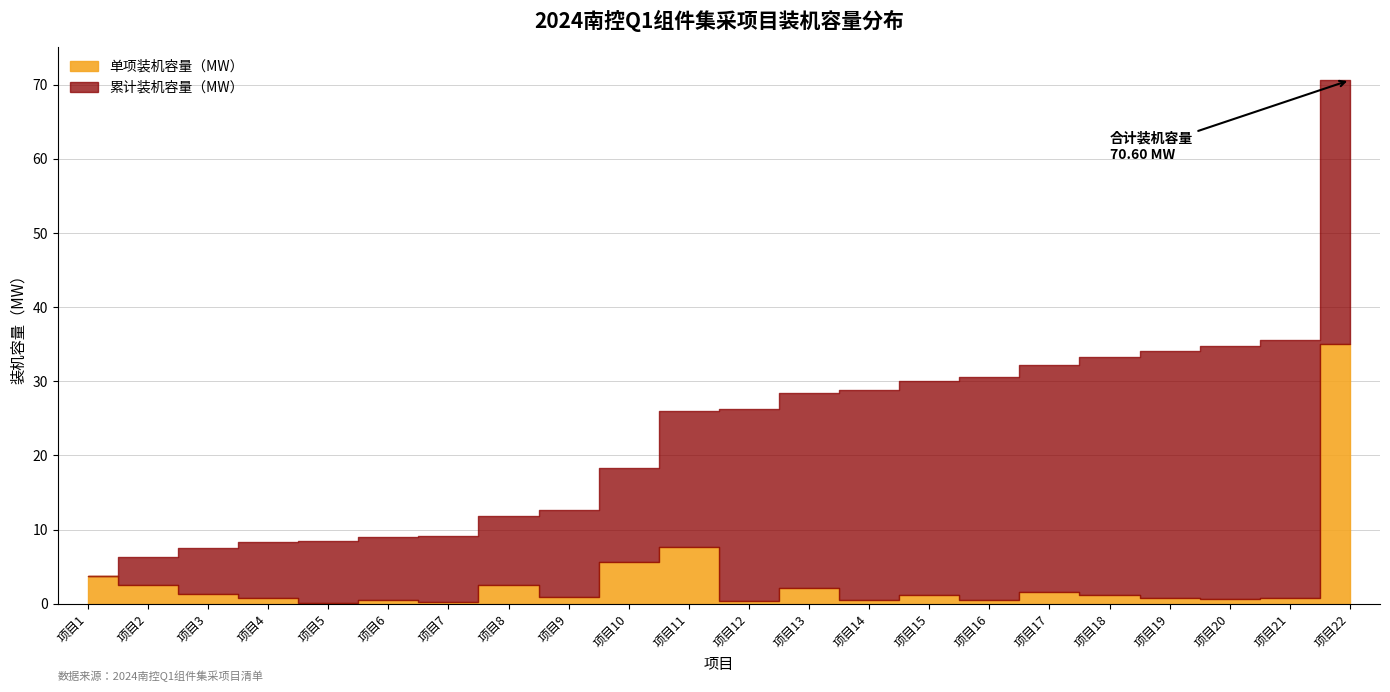

What is the value of the 累计装机容量（MW） point at the 18th from the left?

33.3